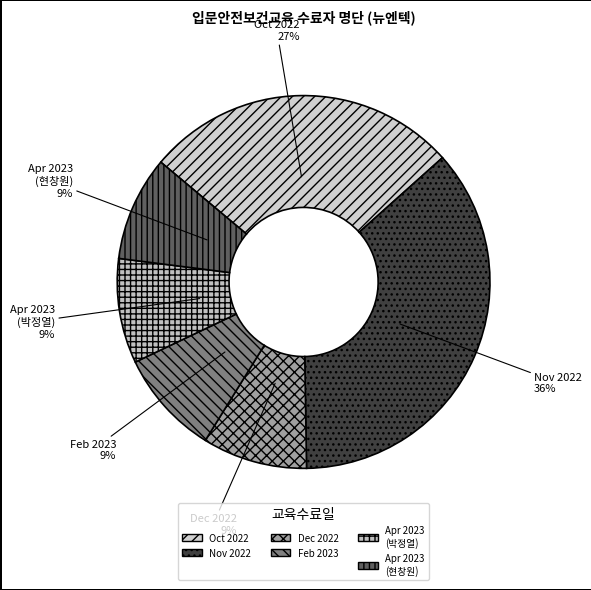

Combined, do Nov 2022 and Dec 2022 account for over 50%?

No